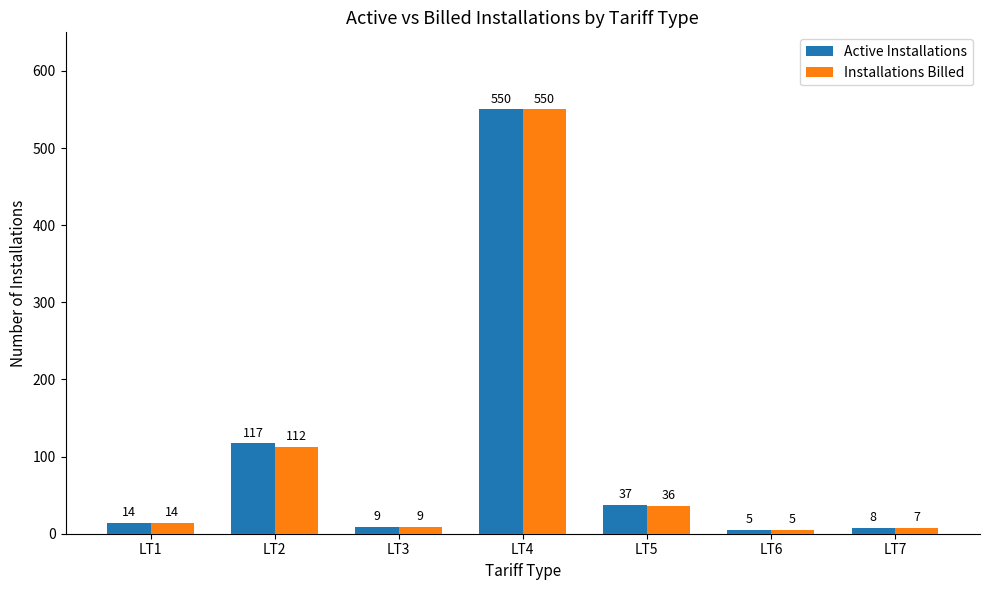

Which series has the largest total across all categories?

Active Installations